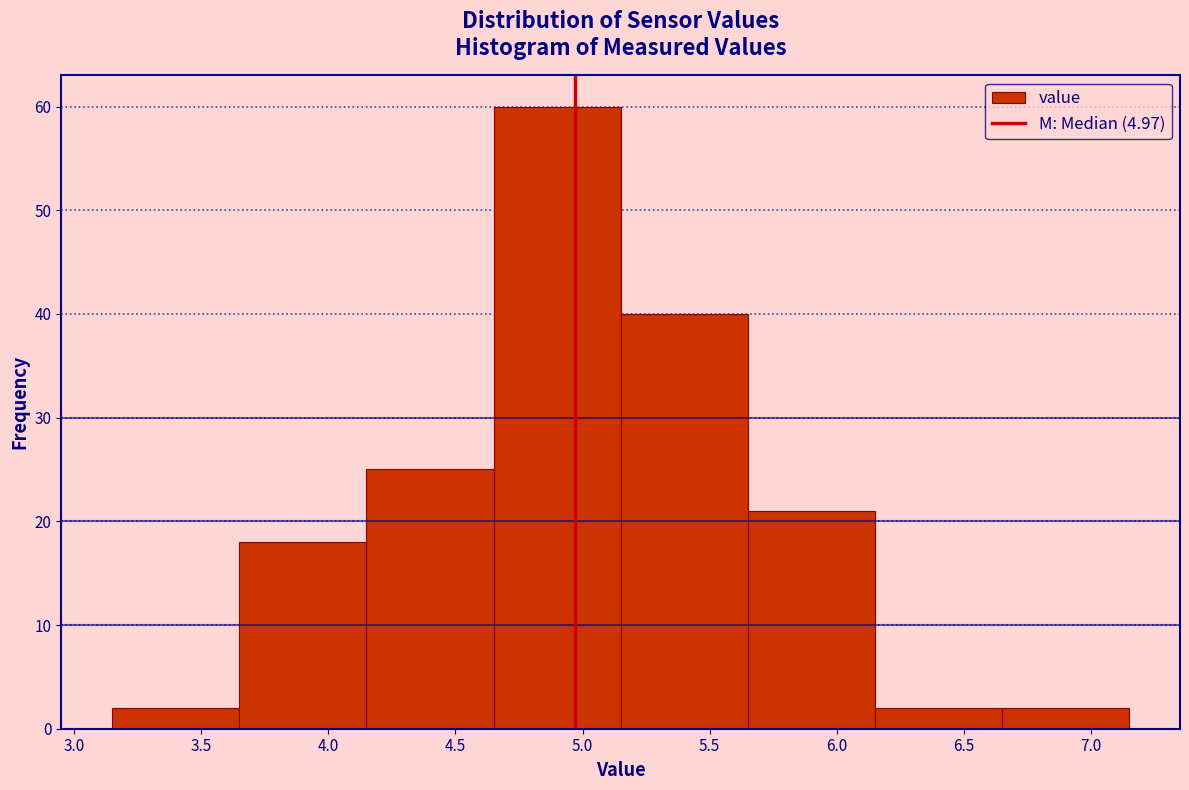

Over which range of the x-axis is the bar tallest?

4.65 to 5.15